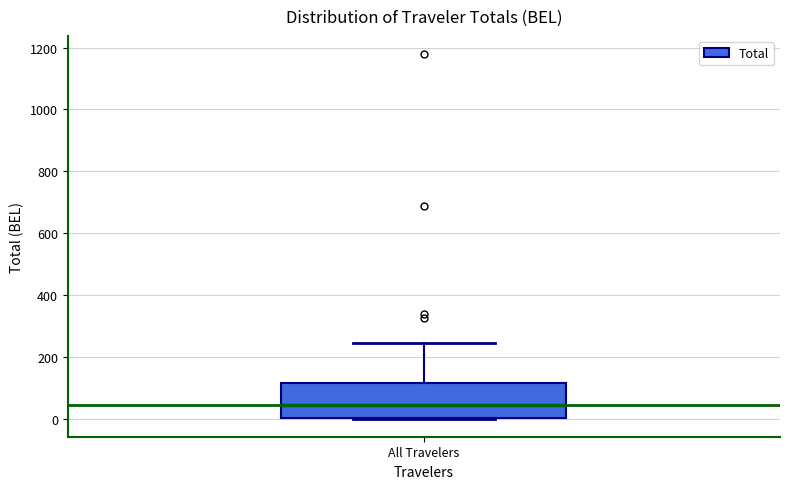

Where is the lower edge of the box for All Travelers on the y-axis? The values are not printed on the chart, so give them approximately, as read against the axis.

0